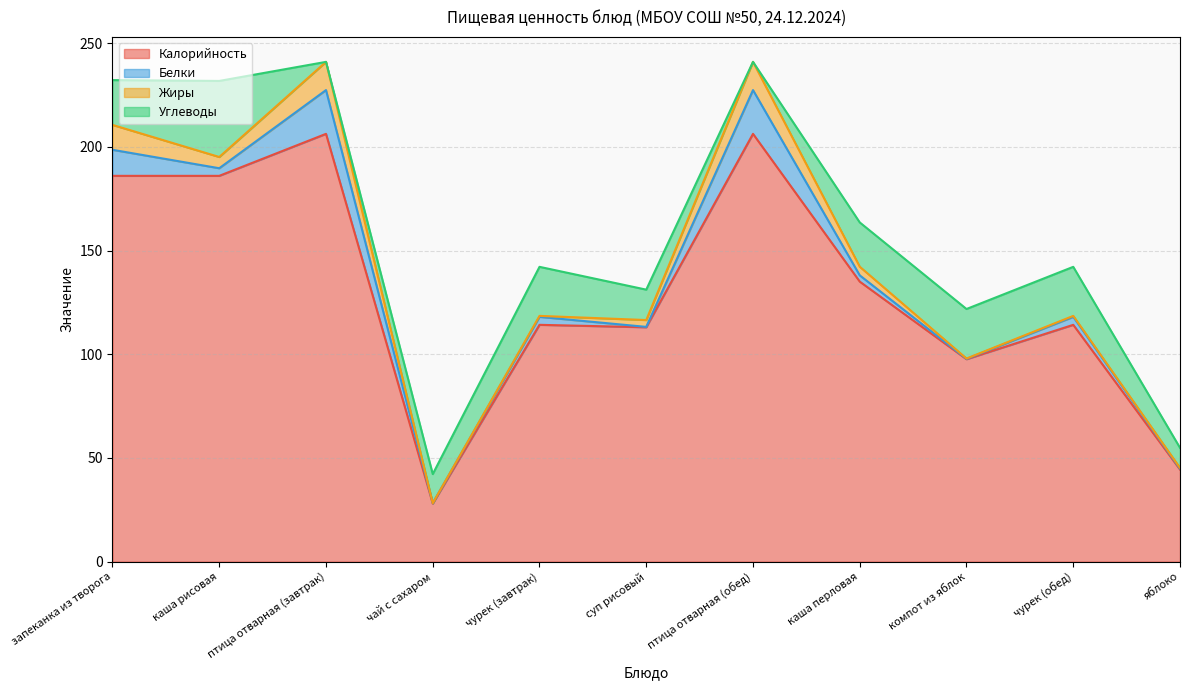

What value does the Углеводы series have at каша рисовая?

36.7